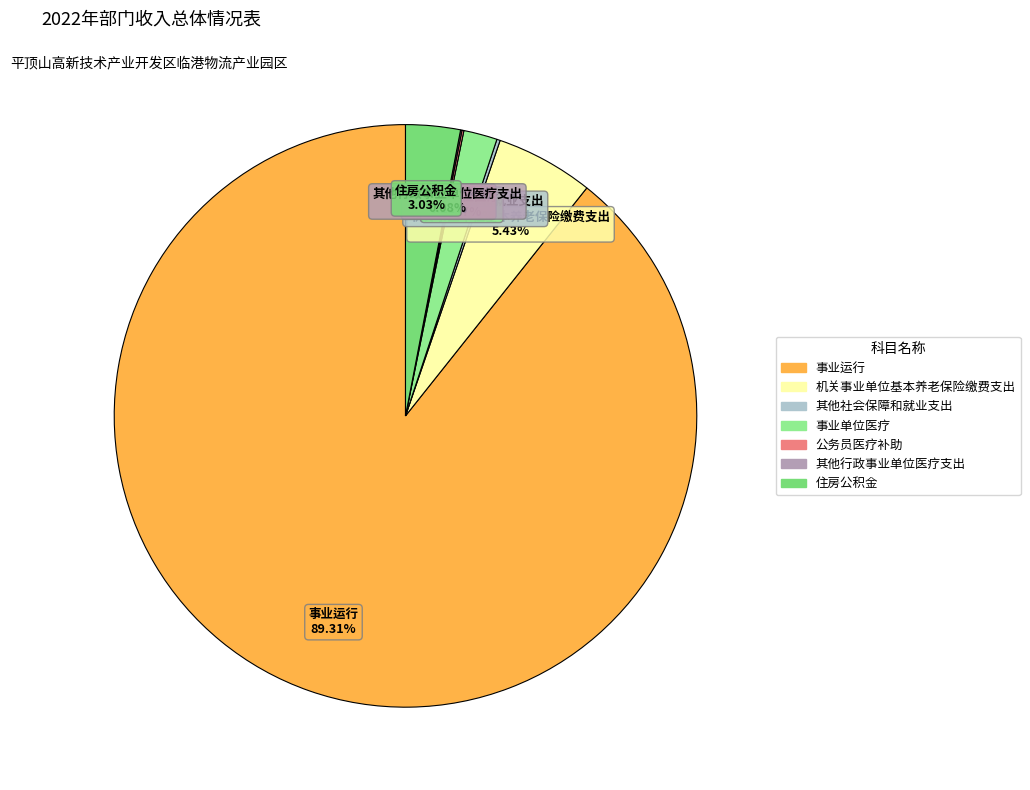

What is the ratio of the value at 机关事业单位基本养老保险缴费支出 to the value at 住房公积金?

1.8